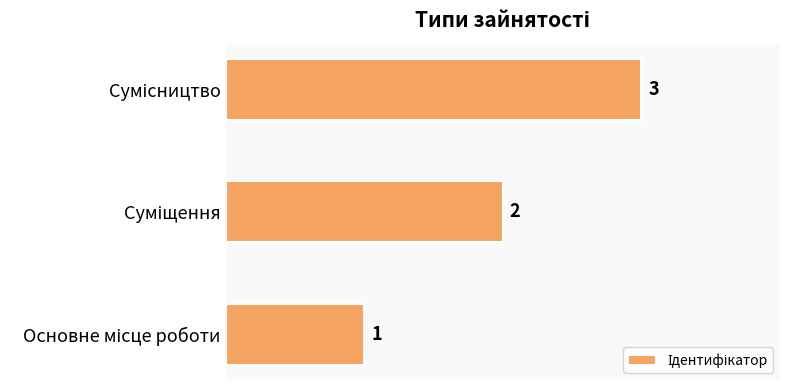

Count the values in the range 1 to 3.

3